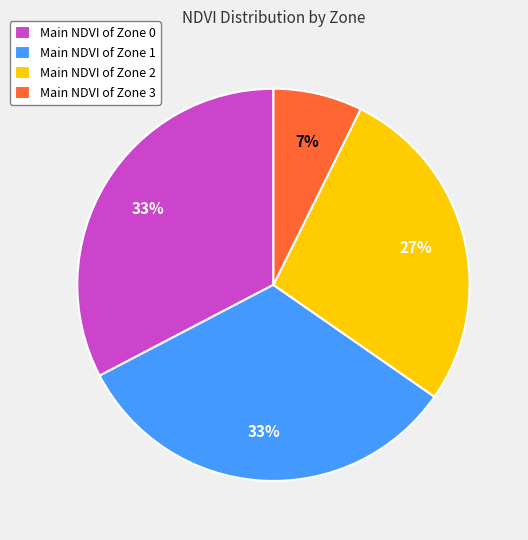

To the nearest percent, what is the average slice percentage?

25%